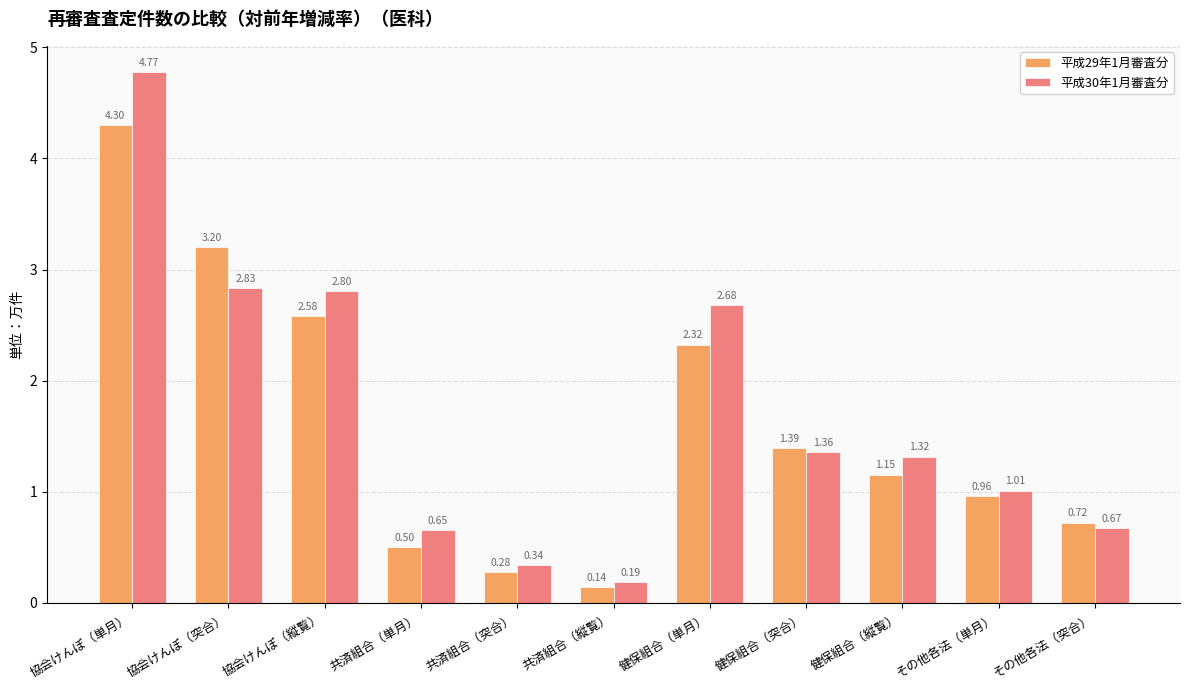

How many data points does each series have?

11